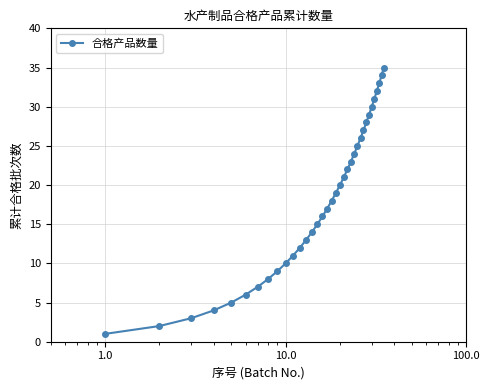

True or false: the data has more than 0 interior local peaks.

False